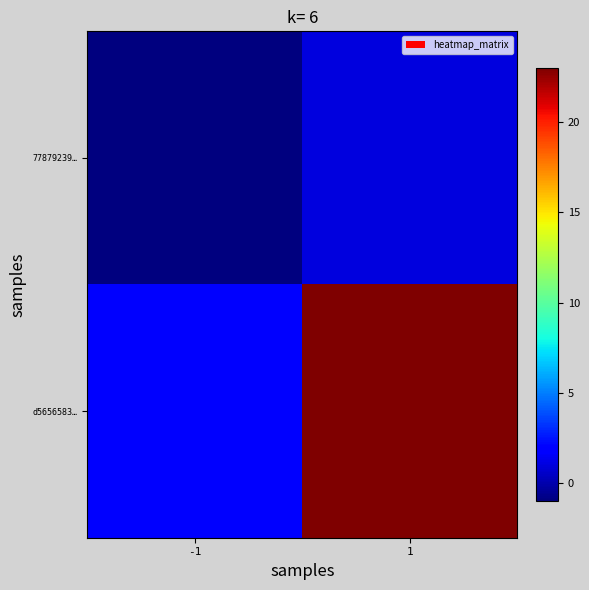

At which category is the sum across all series the highest?

1